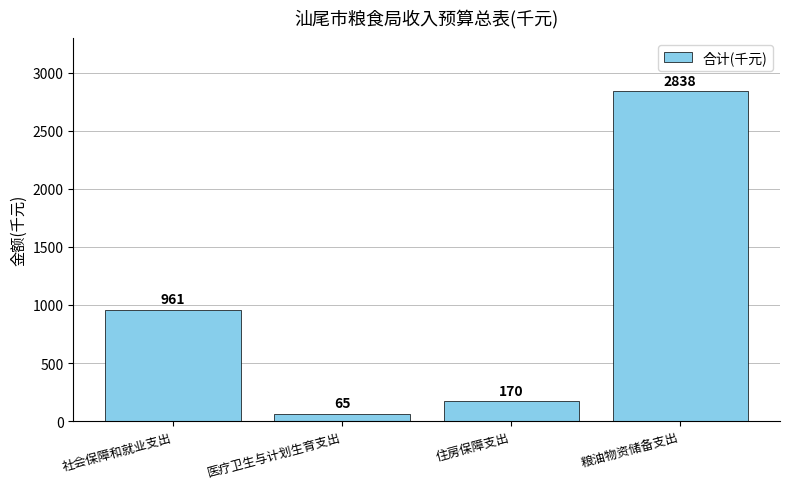

Rank the categories by value from lowest to highest.

医疗卫生与计划生育支出, 住房保障支出, 社会保障和就业支出, 粮油物资储备支出